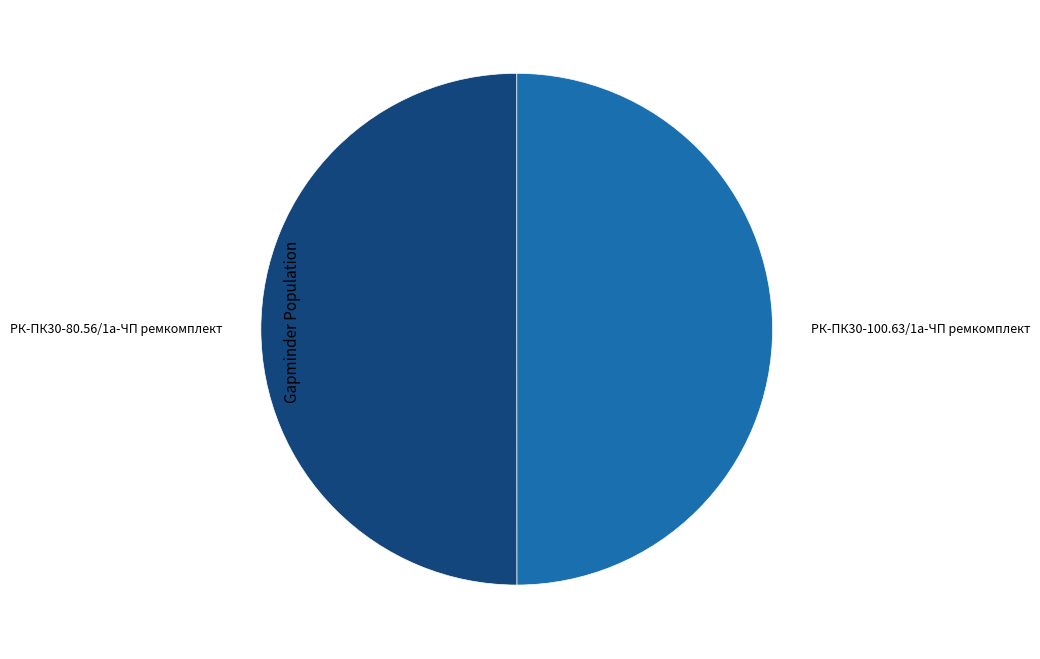

What is the ratio of the value at РК-ПК30-80.56/1а-ЧП ремкомплект to the value at РК-ПК30-100.63/1а-ЧП ремкомплект?

1.0